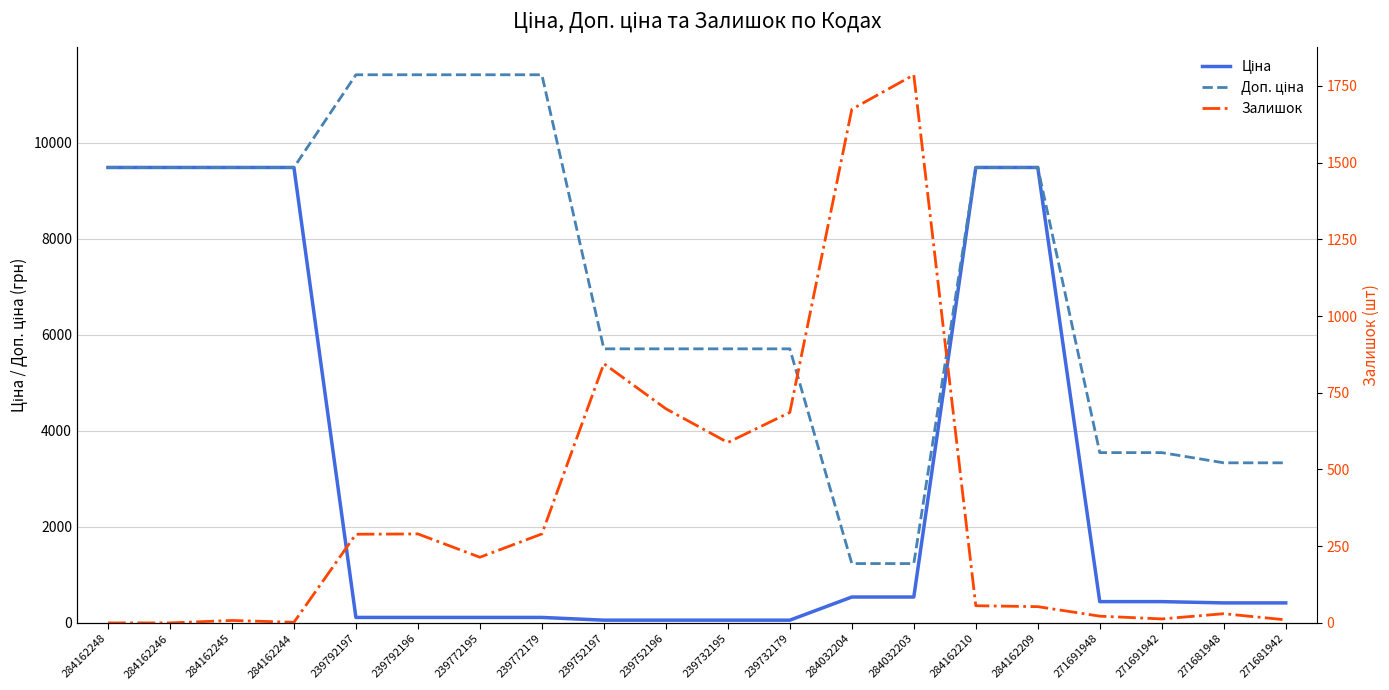

How many data points does each series have?

20